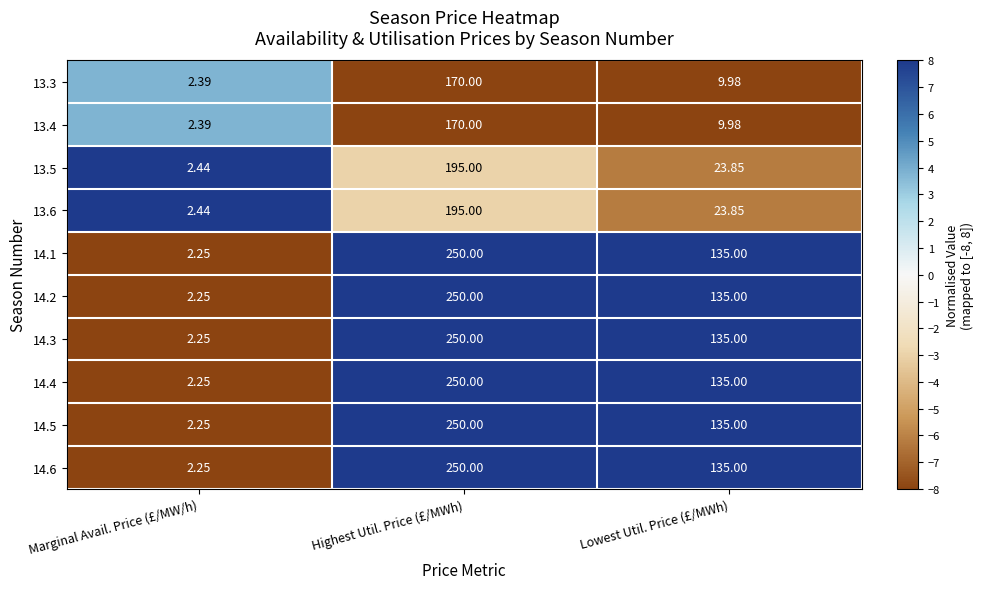

Count the number of data series in this chart.

10